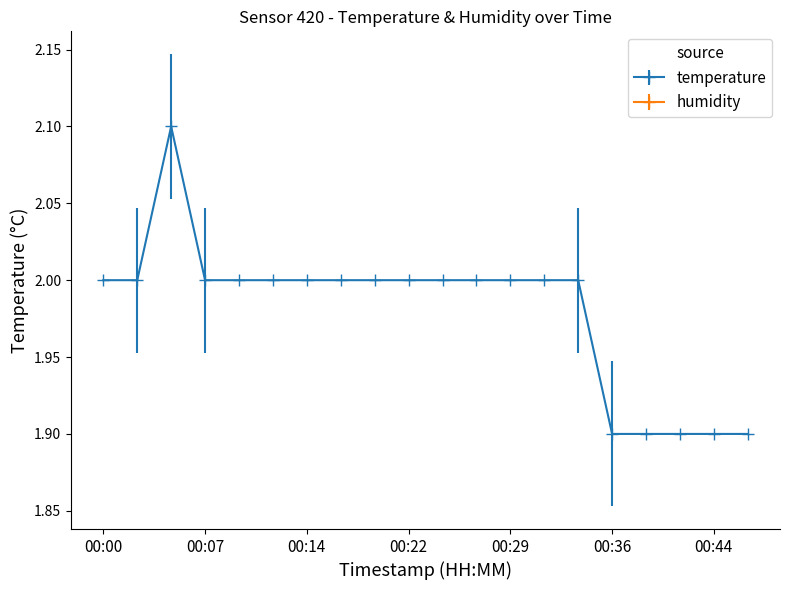

True or false: the data shows 3.2 at 00:02.

False